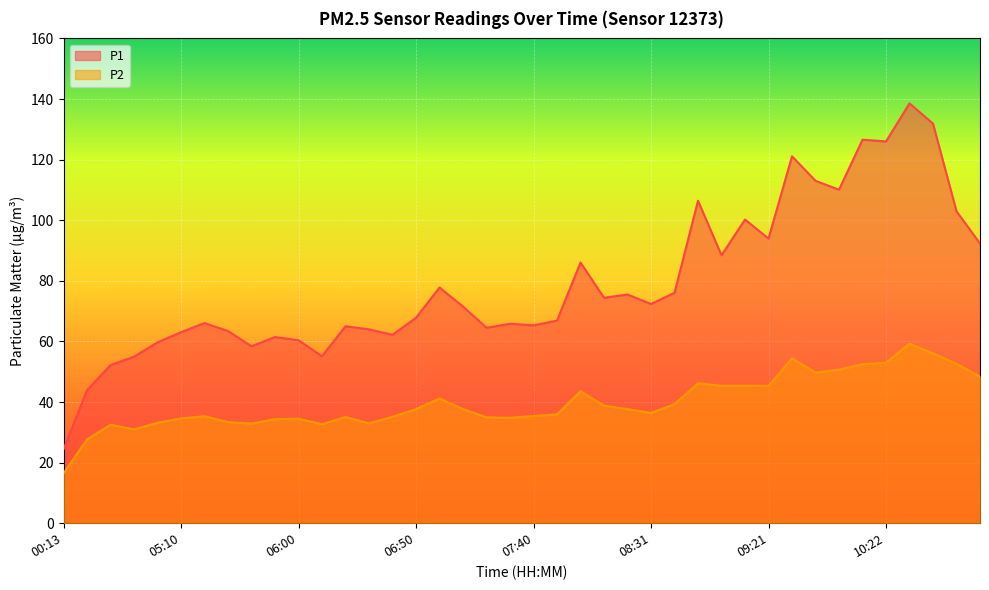

Which label corresponds to the smallest value in the chart?

00:13